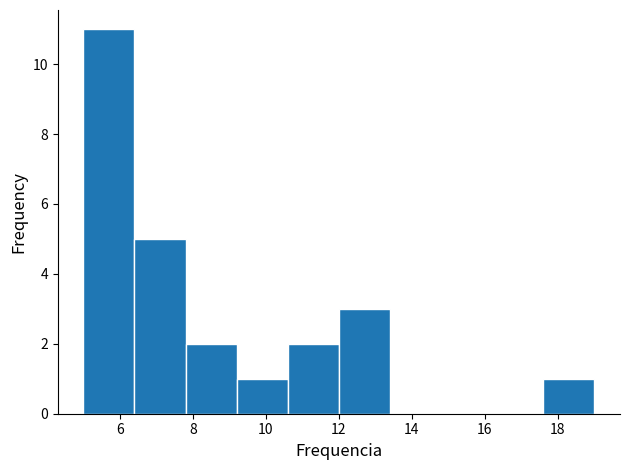

Over which range of the x-axis is the bar tallest?

5.0 to 6.4